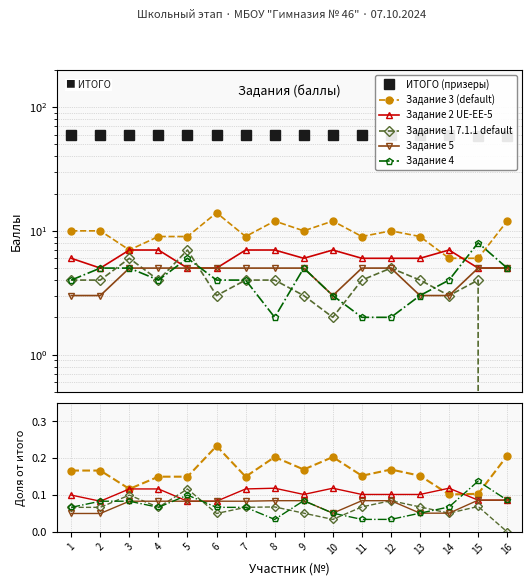

What is the value of the Задание 4 point at the 16th from the left?

5